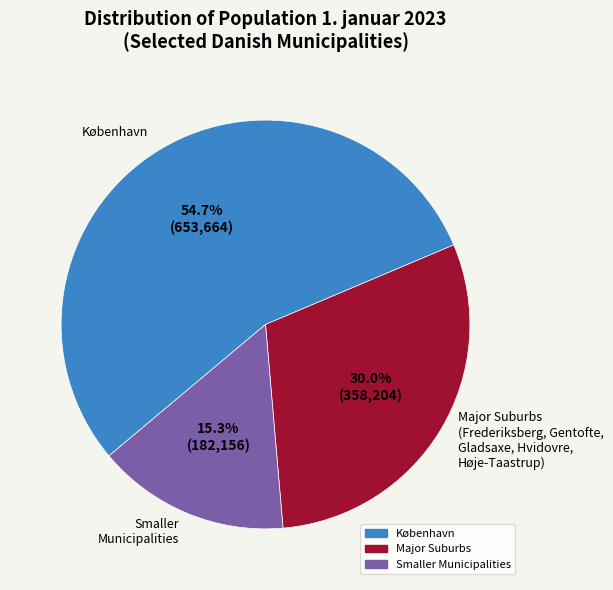

Is there any slice that represents more than half of the pie?

Yes